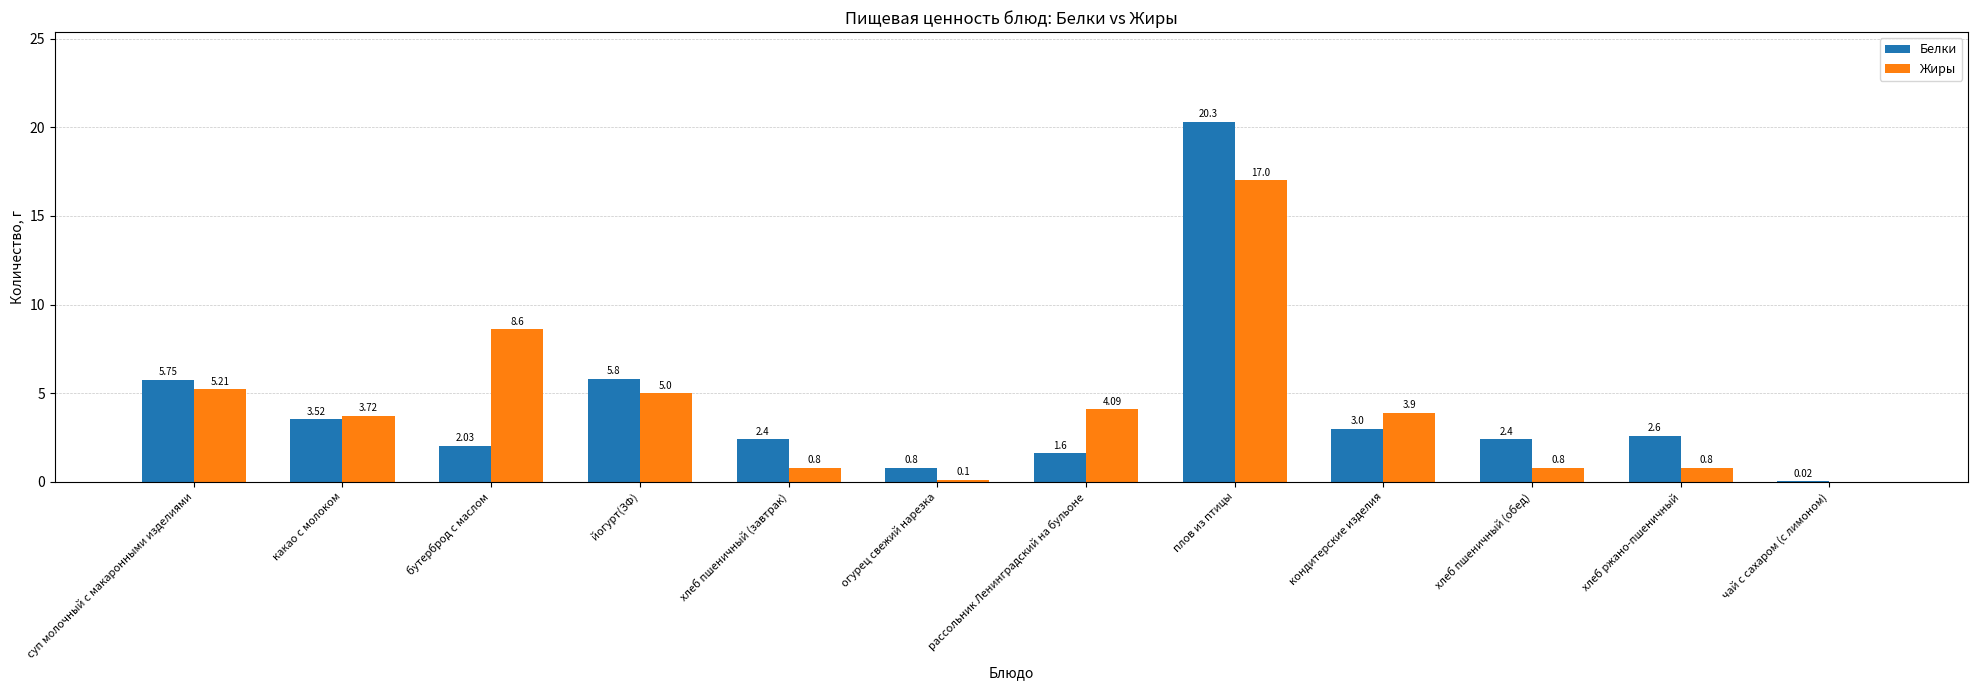

The value of Белки at плов из птицы is 20.3. True or false?

True